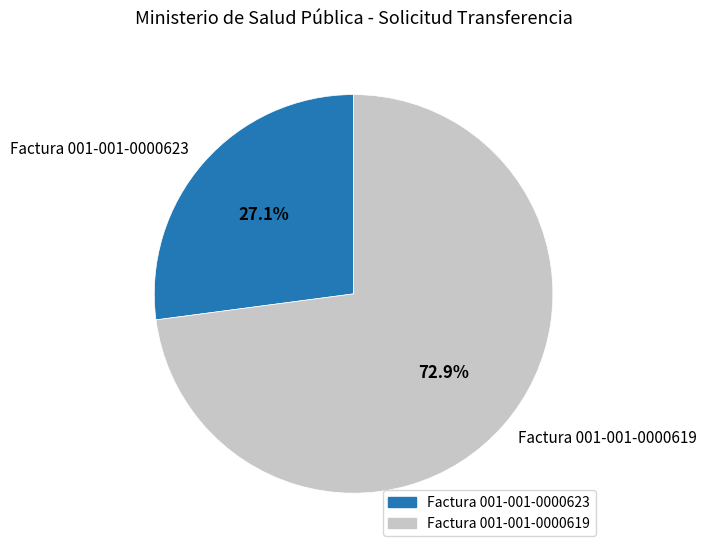

Does any single category account for the majority?

Yes